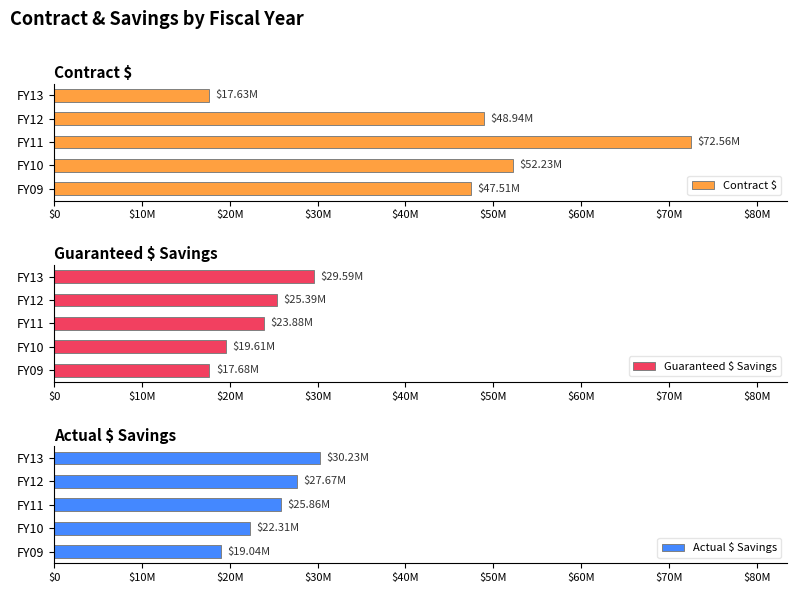

What is the value of the Guaranteed $ Savings bar at the 2nd from the left?

19605084